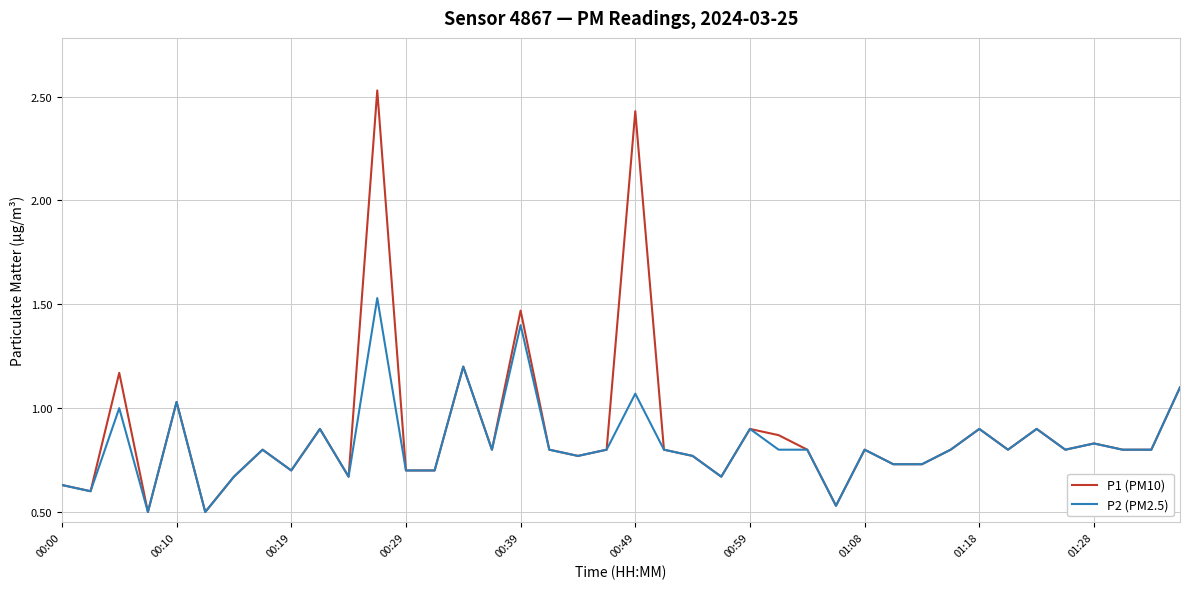

Which series has the largest range (max minus min)?

P1 (PM10)